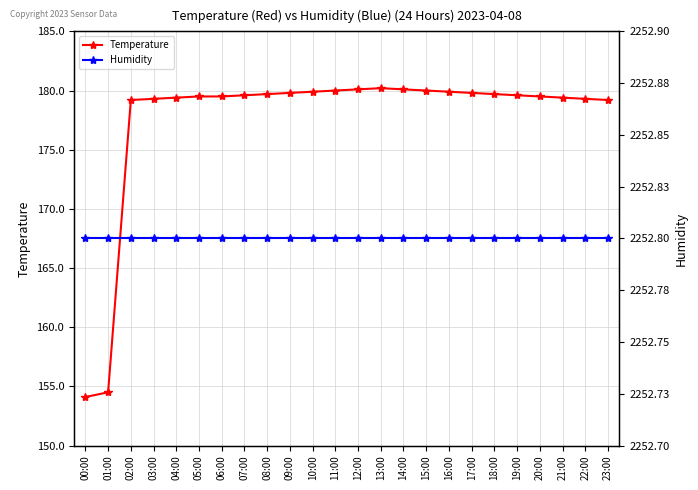

At which category does the chart reach its peak across all series?

00:00